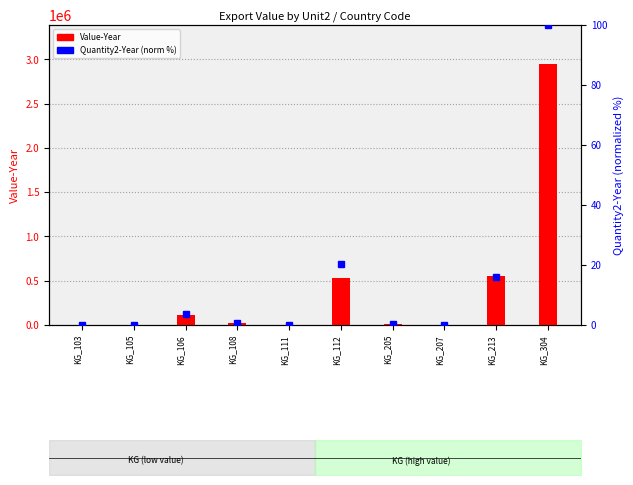

Is it true that Quantity2-Year (norm) equals 0.0 at KG_111?

True